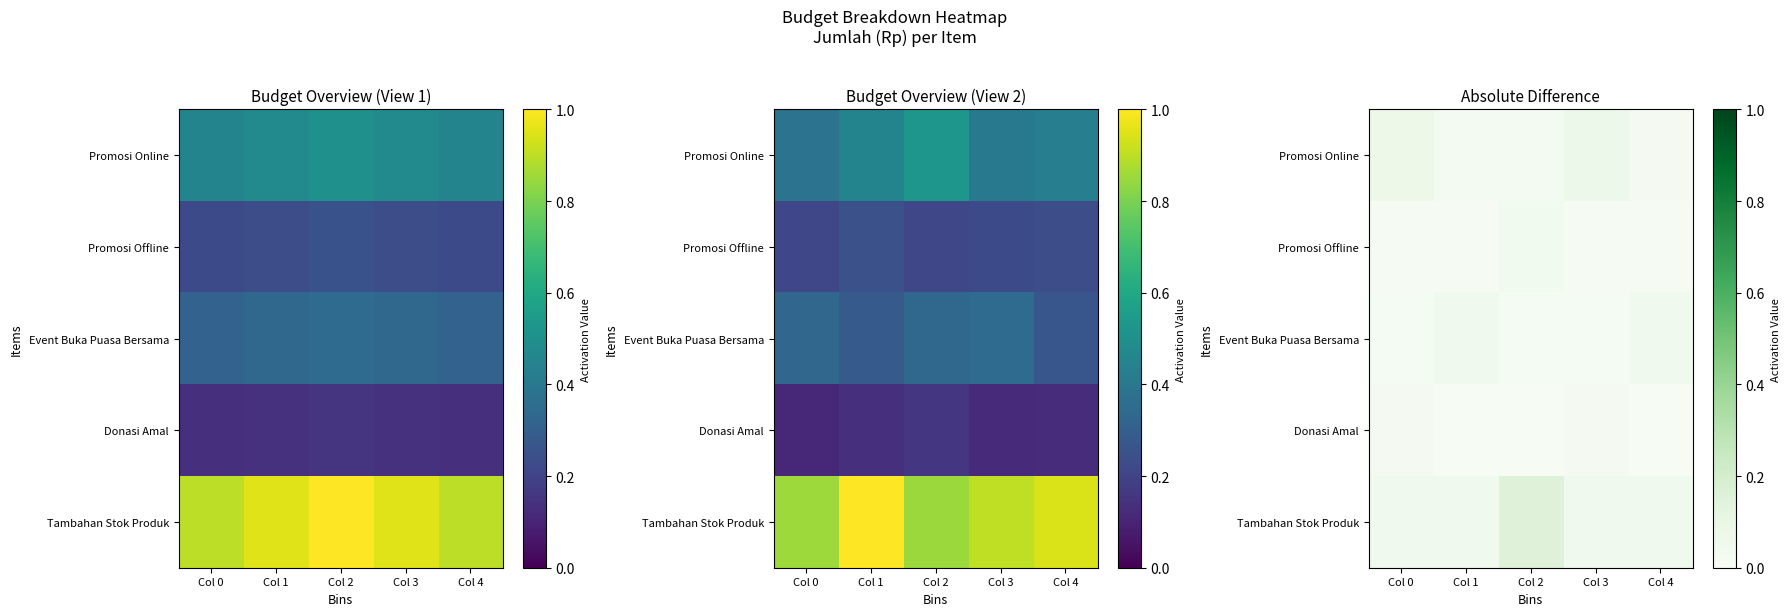

At Col 0, list the series in order from smallest to largest.

Promosi Offline, Event Buka Puasa Bersama, Donasi Amal, Tambahan Stok Produk, Promosi Online